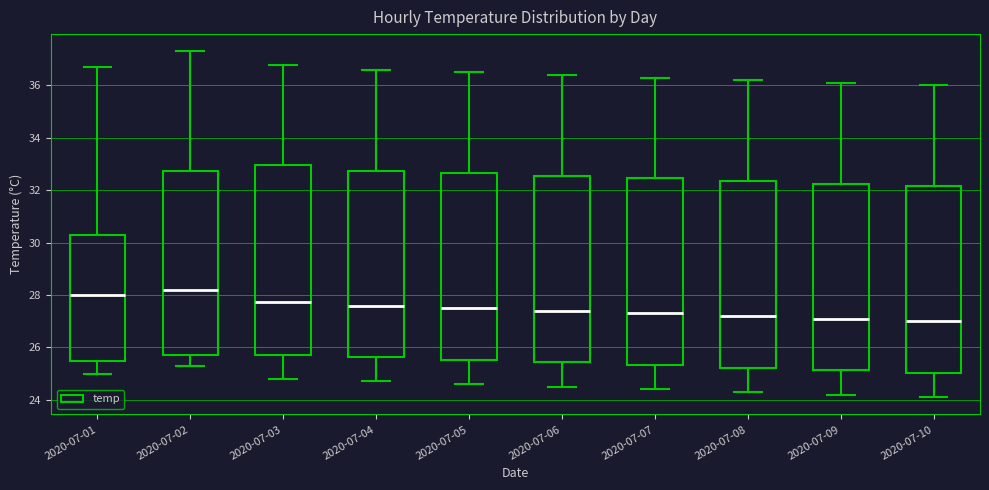

Reading left to right, transcribe this box plot: for each box, give where its median line is, the range the box spans, and where its two whiskers end, as read against the y-axis. The values are not printed on the chart, so give them approximately, as read against the axis.

2020-07-01: median 28.0, box 25.6 to 30.4, whiskers 25.0 to 36.8
2020-07-02: median 28.2, box 25.8 to 32.8, whiskers 25.4 to 37.4
2020-07-03: median 27.8, box 25.8 to 33.0, whiskers 24.8 to 36.8
2020-07-04: median 27.6, box 25.6 to 32.8, whiskers 24.8 to 36.6
2020-07-05: median 27.6, box 25.6 to 32.6, whiskers 24.6 to 36.6
2020-07-06: median 27.4, box 25.4 to 32.6, whiskers 24.6 to 36.4
2020-07-07: median 27.4, box 25.4 to 32.4, whiskers 24.4 to 36.4
2020-07-08: median 27.2, box 25.2 to 32.4, whiskers 24.4 to 36.2
2020-07-09: median 27.2, box 25.2 to 32.2, whiskers 24.2 to 36.2
2020-07-10: median 27.0, box 25.0 to 32.2, whiskers 24.2 to 36.0